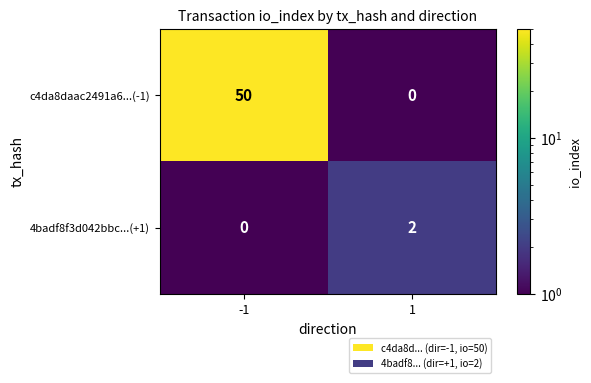

Count the number of categories in the chart.

2